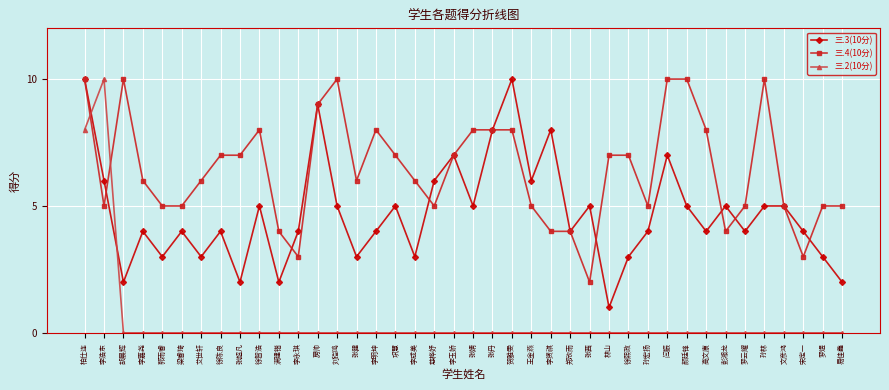

What is the difference between the maximum and minimum values in the 三.4(10分) series?

8